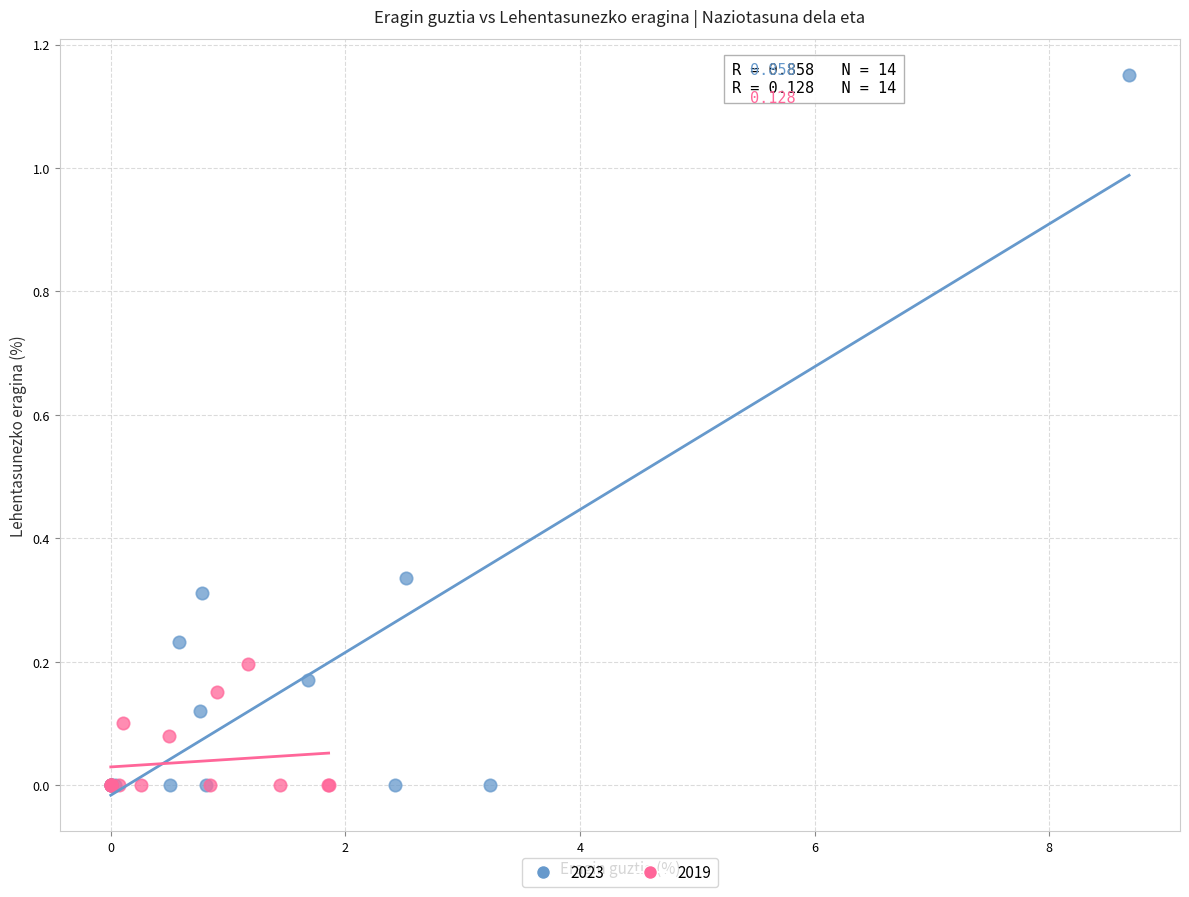

Which series contains the highest Y value?

2023